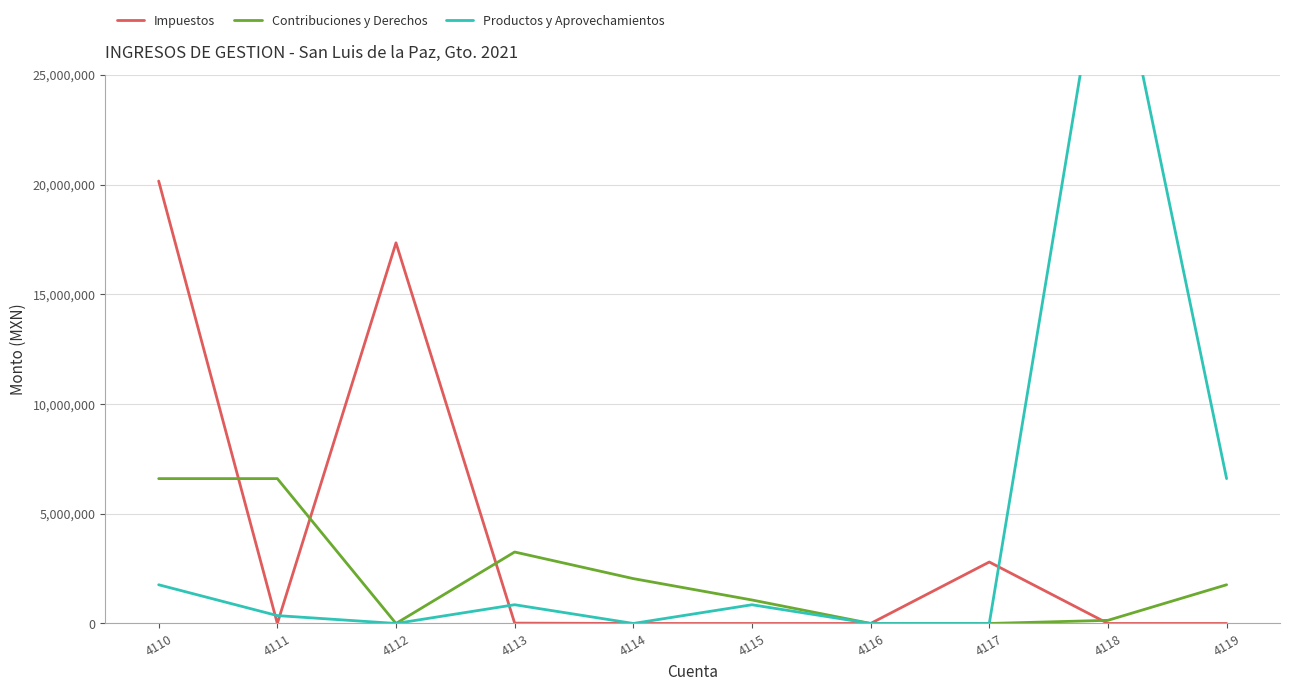

True or false: Contribuciones y Derechos and Impuestos cross at least once.

True